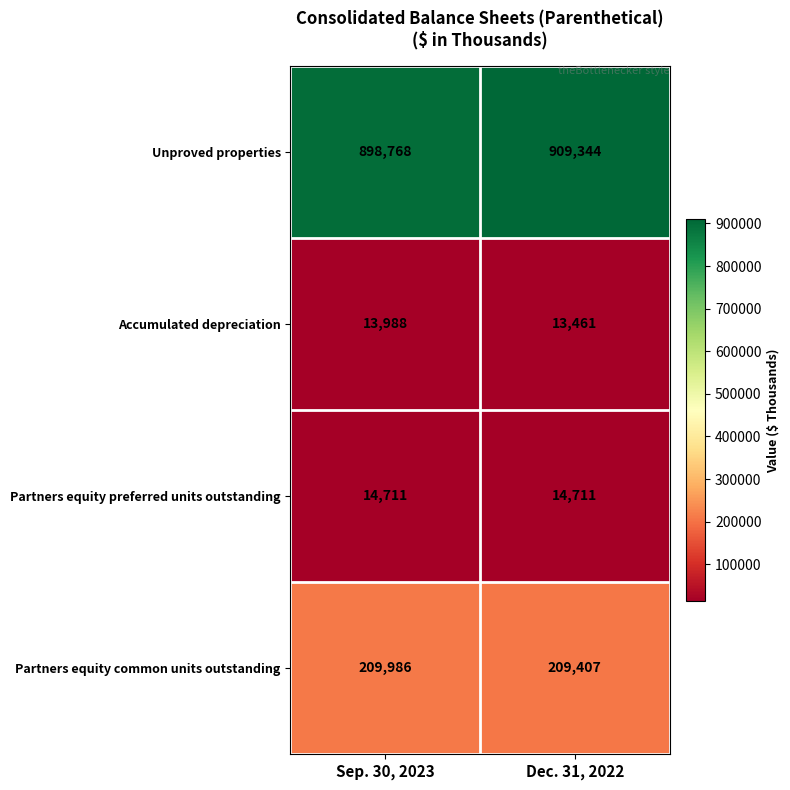

Which series has the widest spread of values?

Unproved properties